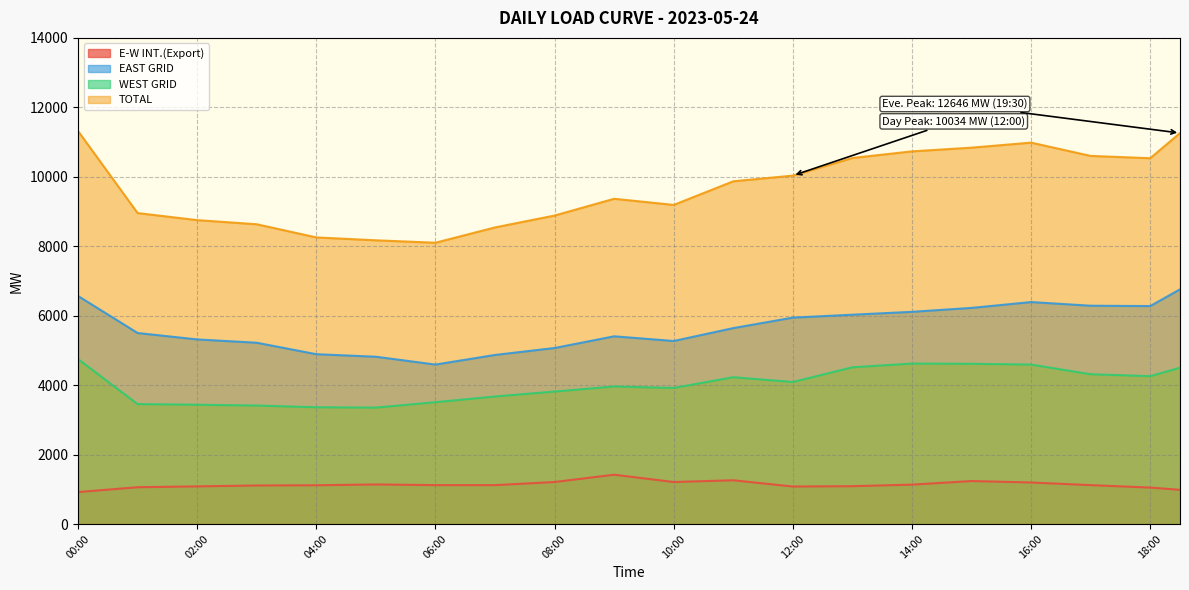

Rank the series at 12:00 from lowest to highest value.

E-W INT.(Export), WEST GRID, EAST GRID, TOTAL